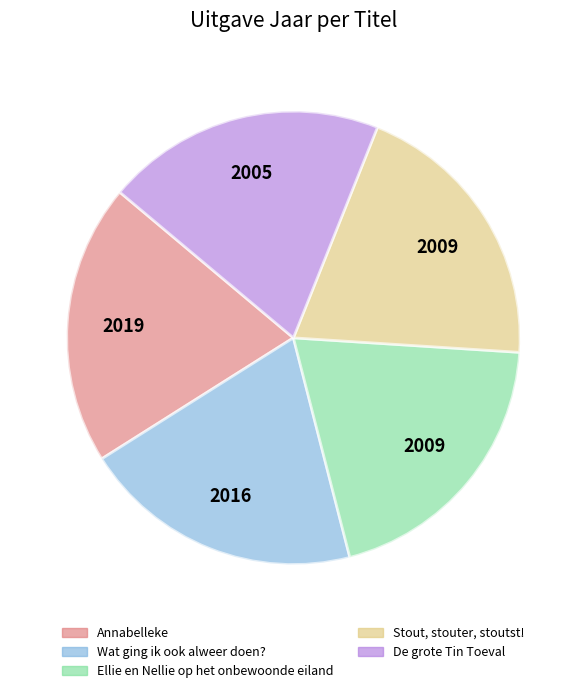

What is the ratio of the value at Annabelleke to the value at Wat ging ik ook alweer doen??

1.0